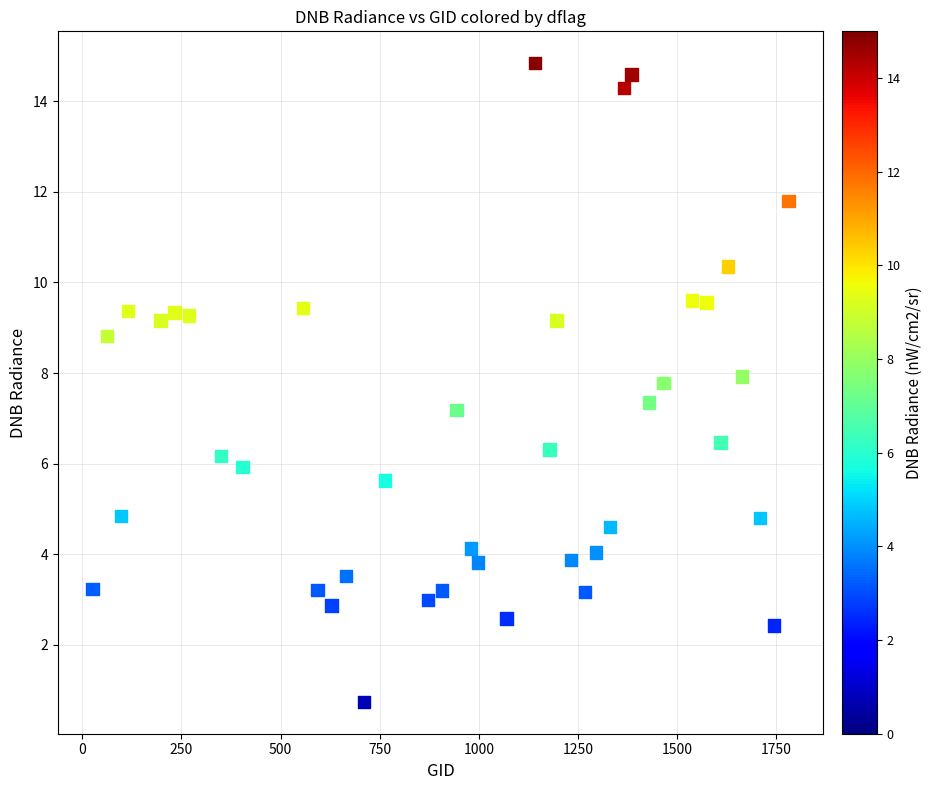

What Y value in the scatter plot is closest to 7?

7.2